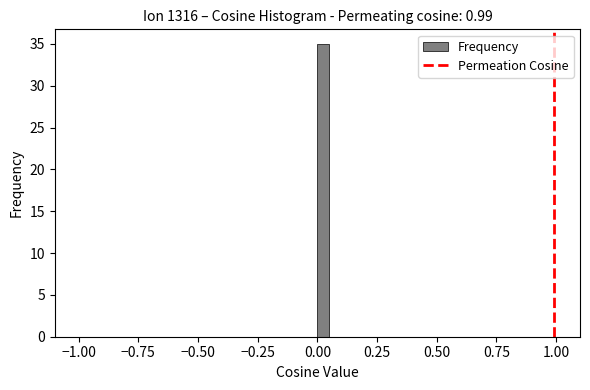

Read against the x-axis, roughly where is the centre of the tallest bar?

0.05